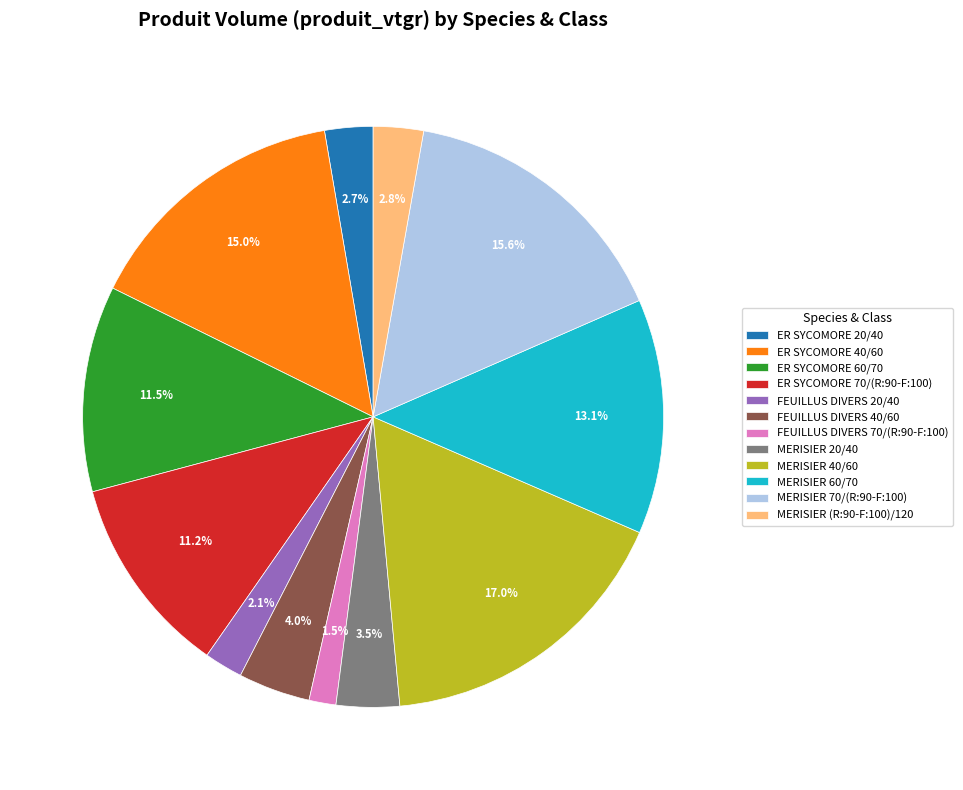

To the nearest percent, what is the difference between the largest and smallest slice percentages?

16%